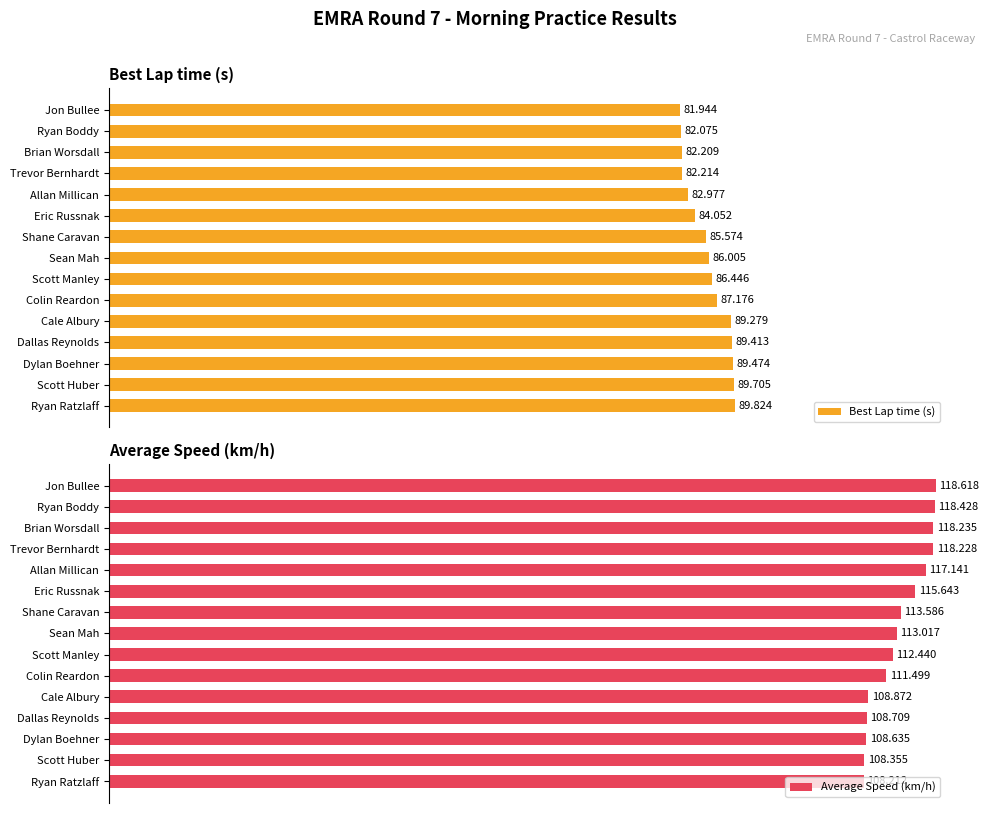

At which label does Best Lap time (s) reach its minimum?

Jon Bullee